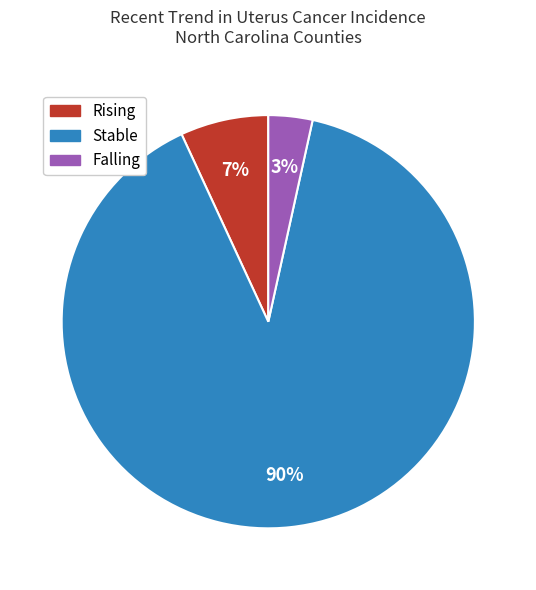

Is there a majority slice in this chart?

Yes